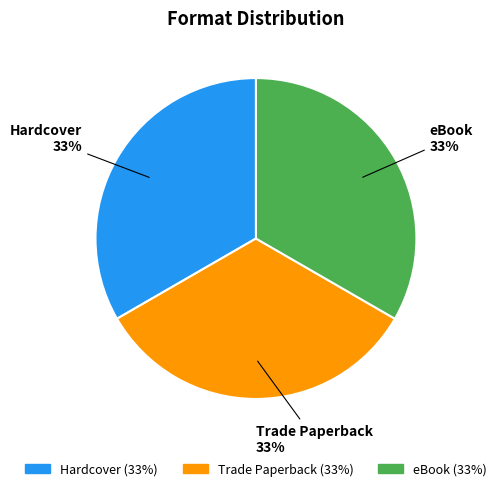

What is the ratio of the value at Trade Paperback to the value at Hardcover?

1.0